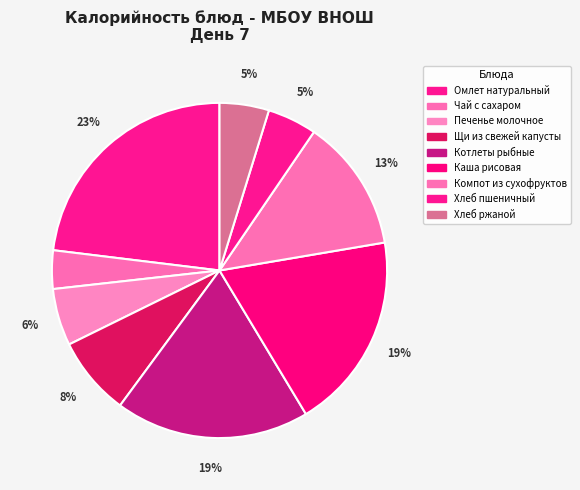

How many segments does this pie chart have?

9